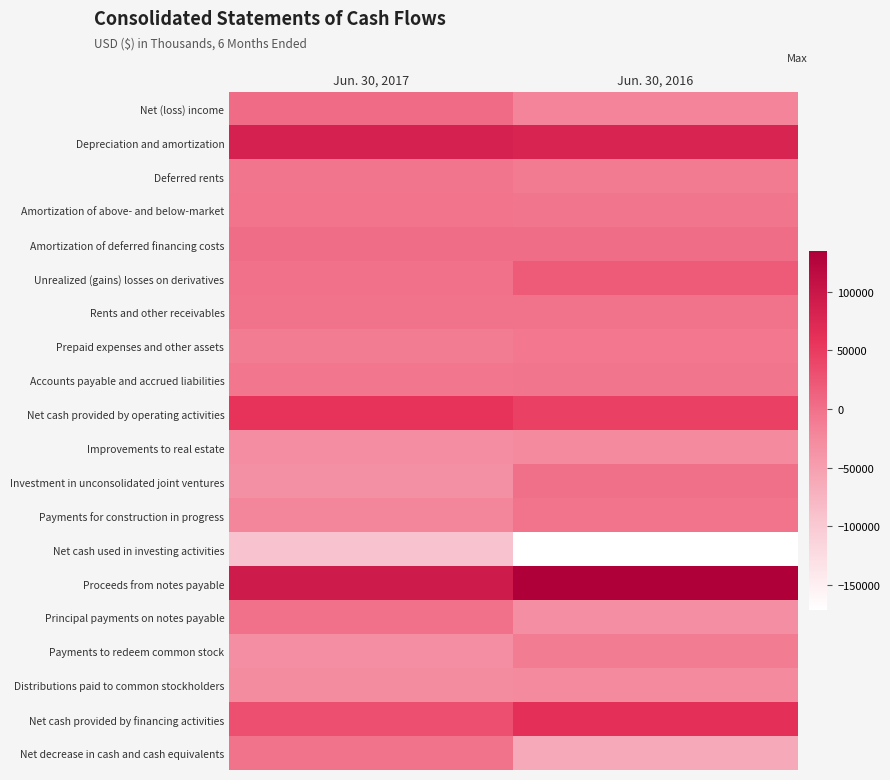

Reading left to right, extract all data points from this chart.

Net (loss) income: Jun. 30, 2017=3391	Jun. 30, 2016=-18731
Depreciation and amortization: Jun. 30, 2017=83219	Jun. 30, 2016=80109
Deferred rents: Jun. 30, 2017=-5504	Jun. 30, 2016=-10044
Amortization of above- and below-market: Jun. 30, 2017=-3532	Jun. 30, 2016=-5113
Amortization of deferred financing costs: Jun. 30, 2017=2410	Jun. 30, 2016=2548
Unrealized (gains) losses on derivatives: Jun. 30, 2017=-1575	Jun. 30, 2016=18558
Rents and other receivables: Jun. 30, 2017=-2313	Jun. 30, 2016=-2321
Prepaid expenses and other assets: Jun. 30, 2017=-11581	Jun. 30, 2016=-7511
Accounts payable and accrued liabilities: Jun. 30, 2017=-5601	Jun. 30, 2016=-4799
Net cash provided by operating activities: Jun. 30, 2017=58618	Jun. 30, 2016=45562
Improvements to real estate: Jun. 30, 2017=-30050	Jun. 30, 2016=-26397
Investment in unconsolidated joint ventures: Jun. 30, 2017=-33145	Jun. 30, 2016=0
Payments for construction in progress: Jun. 30, 2017=-21239	Jun. 30, 2016=-3202
Net cash used in investing activities: Jun. 30, 2017=-92178	Jun. 30, 2016=-171817
Proceeds from notes payable: Jun. 30, 2017=93396	Jun. 30, 2016=134394
Principal payments on notes payable: Jun. 30, 2017=-1210	Jun. 30, 2016=-31448
Payments to redeem common stock: Jun. 30, 2017=-31471	Jun. 30, 2016=-12334
Distributions paid to common stockholders: Jun. 30, 2017=-28707	Jun. 30, 2016=-27059
Net cash provided by financing activities: Jun. 30, 2017=30753	Jun. 30, 2016=62379
Net decrease in cash and cash equivalents: Jun. 30, 2017=-2807	Jun. 30, 2016=-63876